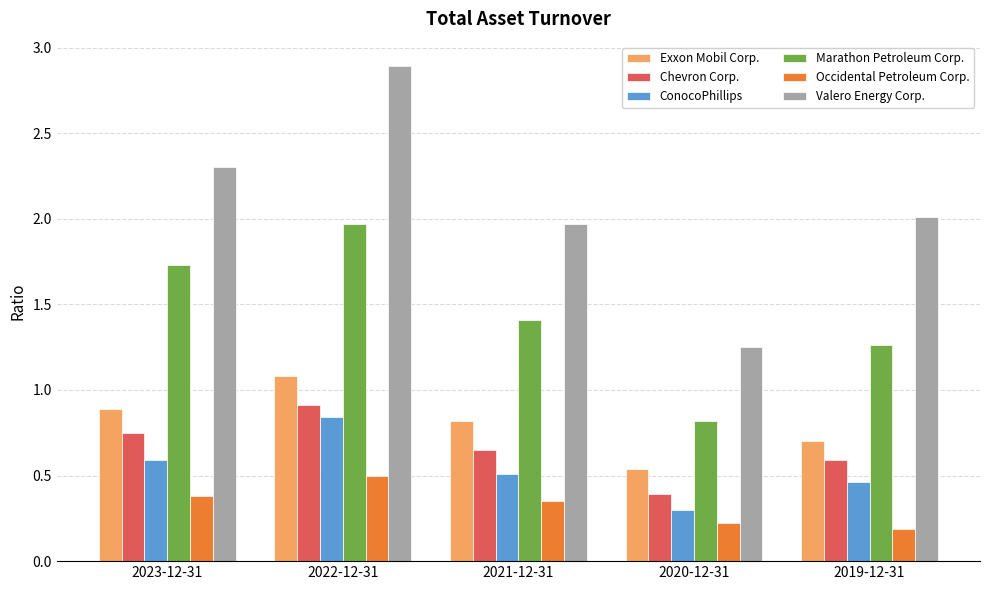

Rank the series by their maximum value, from highest to lowest.

Valero Energy Corp., Marathon Petroleum Corp., Exxon Mobil Corp., Chevron Corp., ConocoPhillips, Occidental Petroleum Corp.